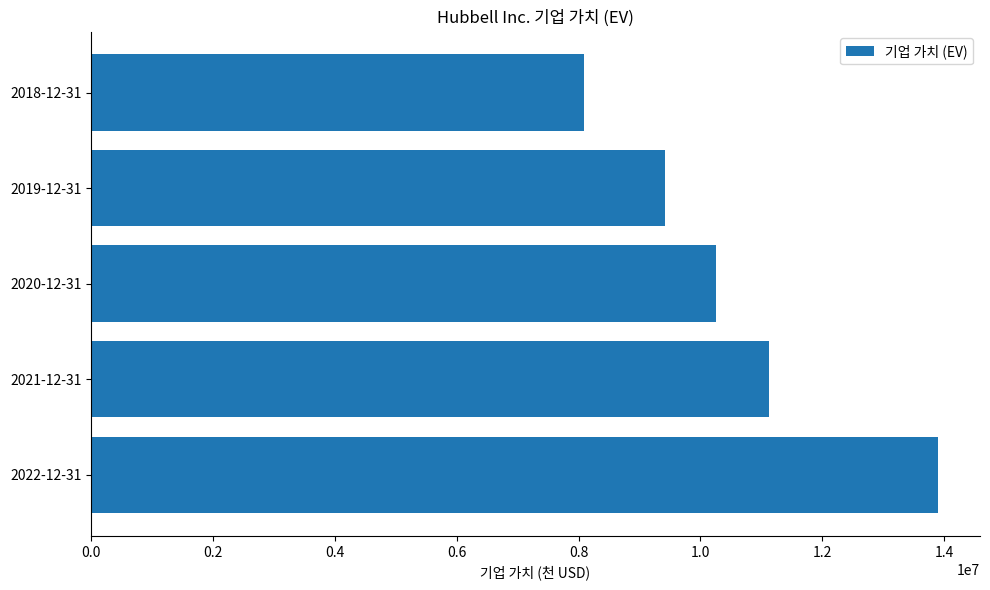

Is it true that the value at 2020-12-31 is 6362641?

False